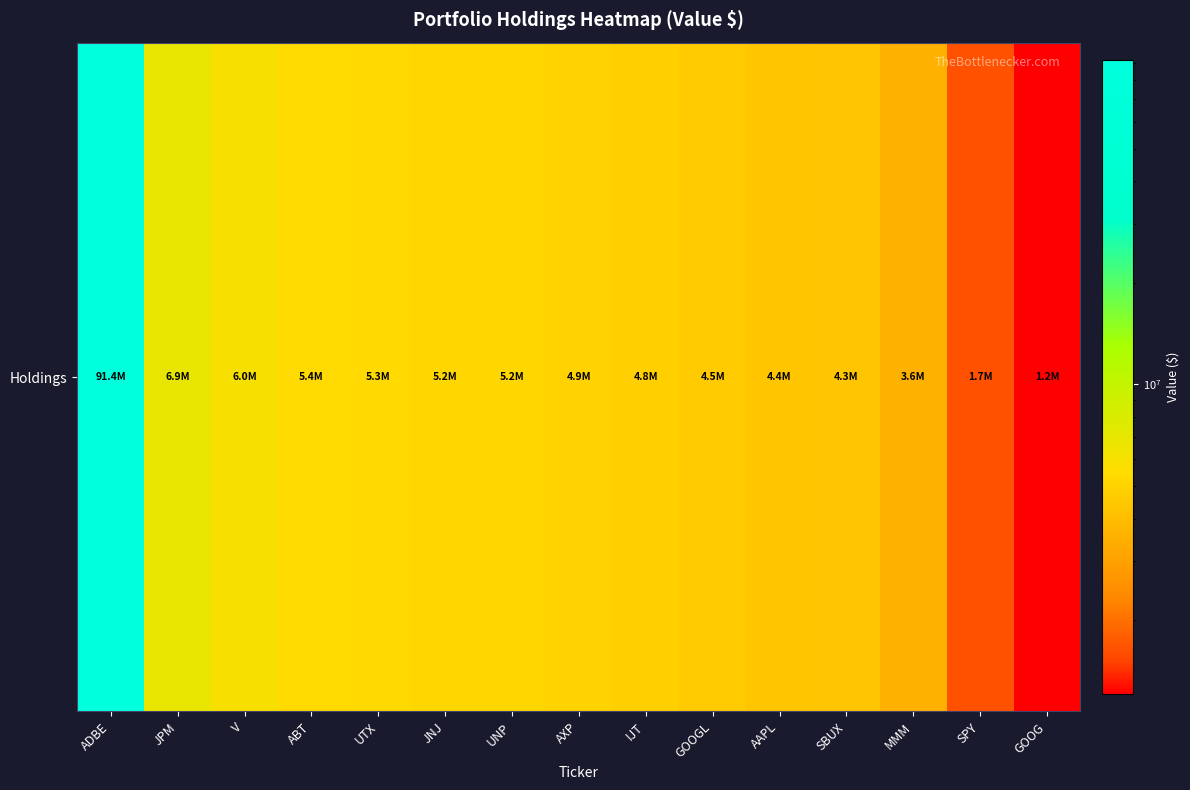

At which label is the value closest to 46294500?

JPM